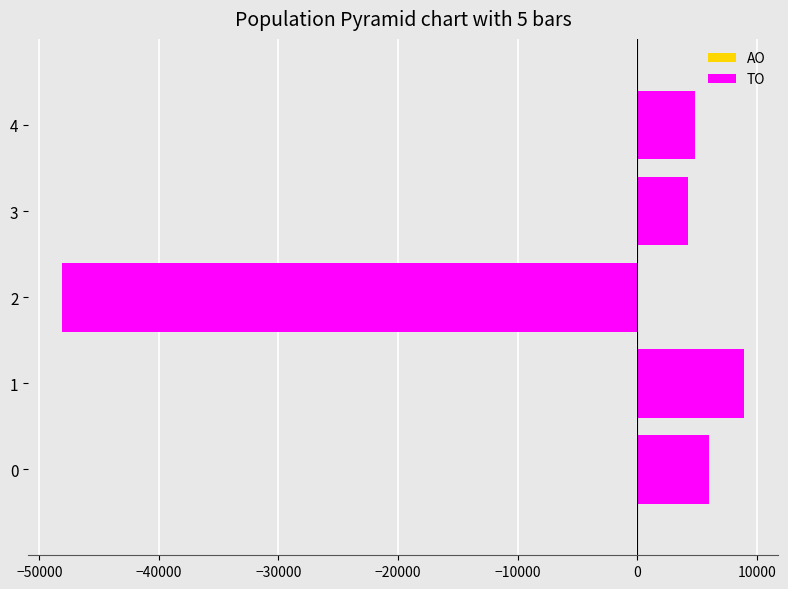

The chart shows a value of 5981 at 0. True or false?

True